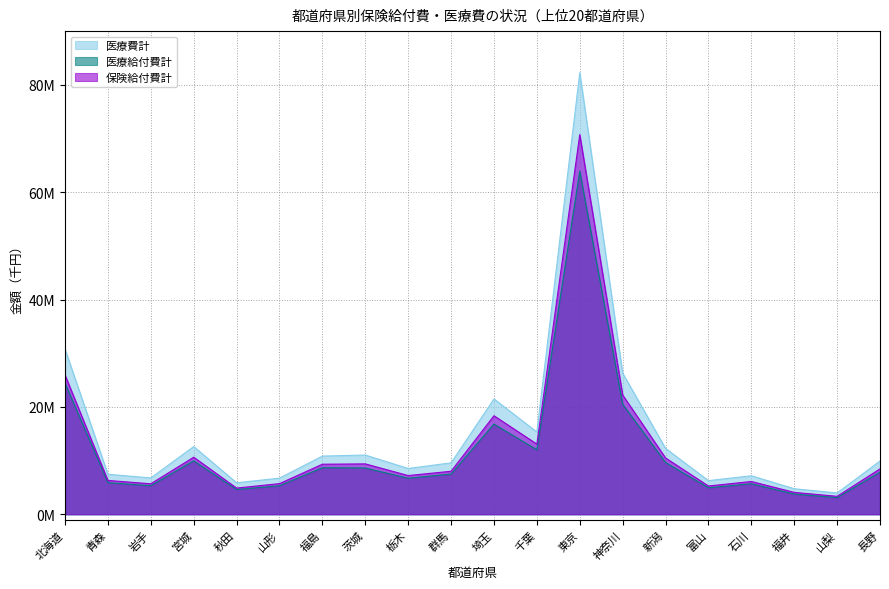

Reading right to left, what are all the values shown in this chart?

保険給付費計: 長野=8466072.5	山梨=3355548.1	福井=4092808.0	石川=6116002.4	富山=5276289.0	新潟=10502550.9	神奈川=22218661.1	東京=70714542.9	千葉=13081810.5	埼玉=18359455.2	群馬=8023123.6	栃木=7222028.2	茨城=9397004.5	福島=9335189.3	山形=5720395.8	秋田=4891130.9	宮城=10639624.9	岩手=5693569.7	青森=6310675.3	北海道=25941295.1
医療給付費計: 長野=7844517.9	山梨=3116126.2	福井=3773807.4	石川=5693968.4	富山=4943847.3	新潟=9651869.1	神奈川=20507327.9	東京=63907408.0	千葉=12016207.3	埼玉=16810997.6	群馬=7500511.7	栃木=6718853.2	茨城=8626587.5	福島=8680665.9	山形=5321182.0	秋田=4625729.1	宮城=9961110.2	岩手=5328612.3	青森=5891990.7	北海道=24435383.4
医療費計: 長野=9933872.7	山梨=3980579.6	福井=4767966.2	石川=7179885.6	富山=6279100.6	新潟=12284381.5	神奈川=26295477.1	東京=82270994.0	千葉=15333113.0	埼玉=21492181.9	群馬=9588153.7	栃木=8542227.0	茨城=11042450.7	福島=10848498.4	山形=6739460.9	秋田=5879163.4	宮城=12621801.8	岩手=6781077.4	青森=7465871.7	北海道=30760639.4